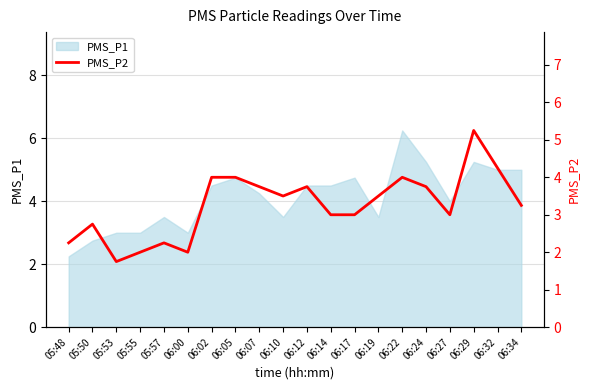

How many data points are above 3?

11